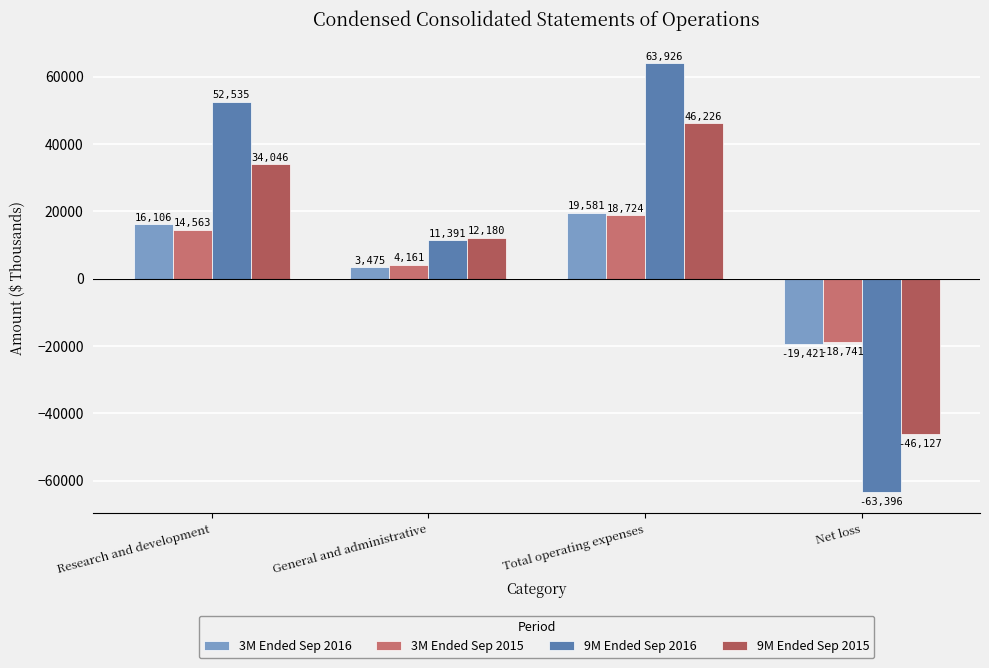

What is the highest value of the 3M Ended Sep 2015 series?

18724